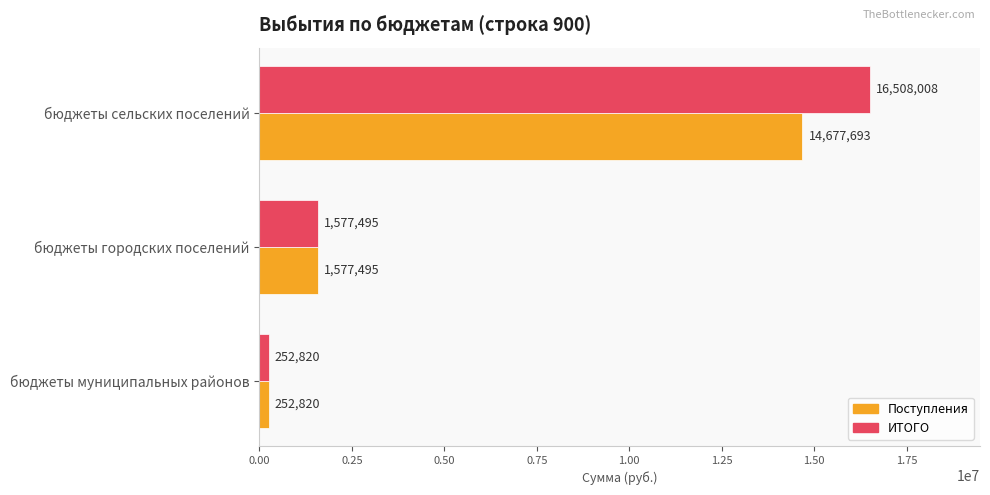

What are all the series names shown in the legend?

Поступления, ИТОГО